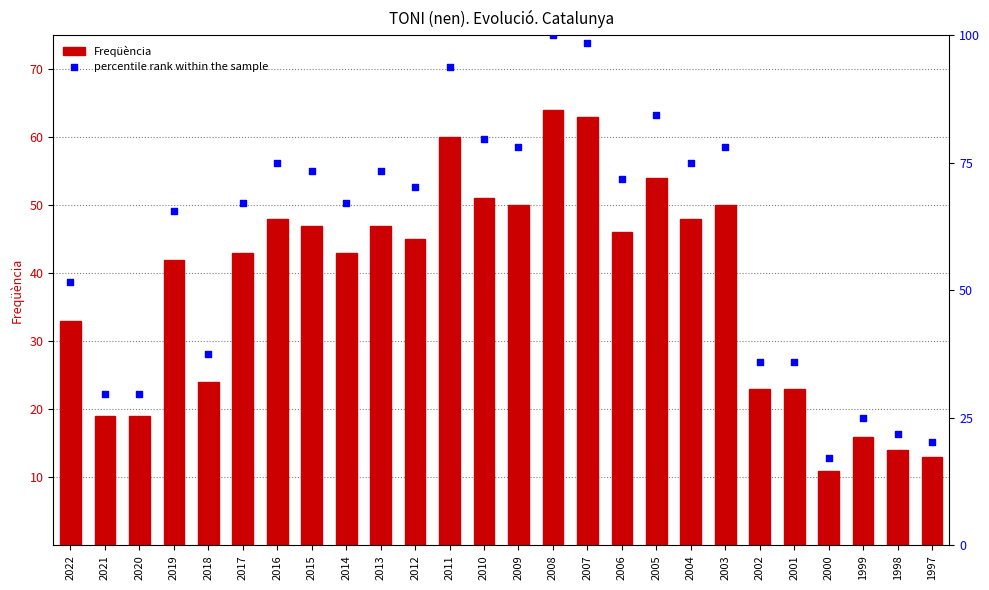

What are all the series names shown in the legend?

Freqüència, percentile rank within the sample